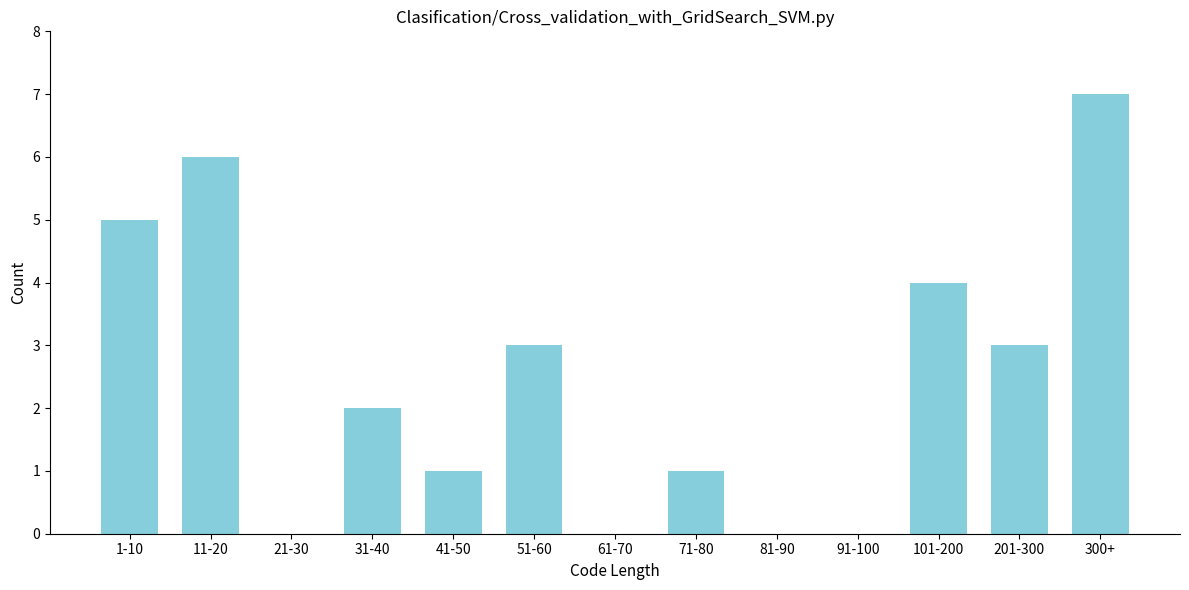

Reading left to right, what are all the values shown in this chart?

1-10=5	11-20=6	21-30=0	31-40=2	41-50=1	51-60=3	61-70=0	71-80=1	81-90=0	91-100=0	101-200=4	201-300=3	300+=7